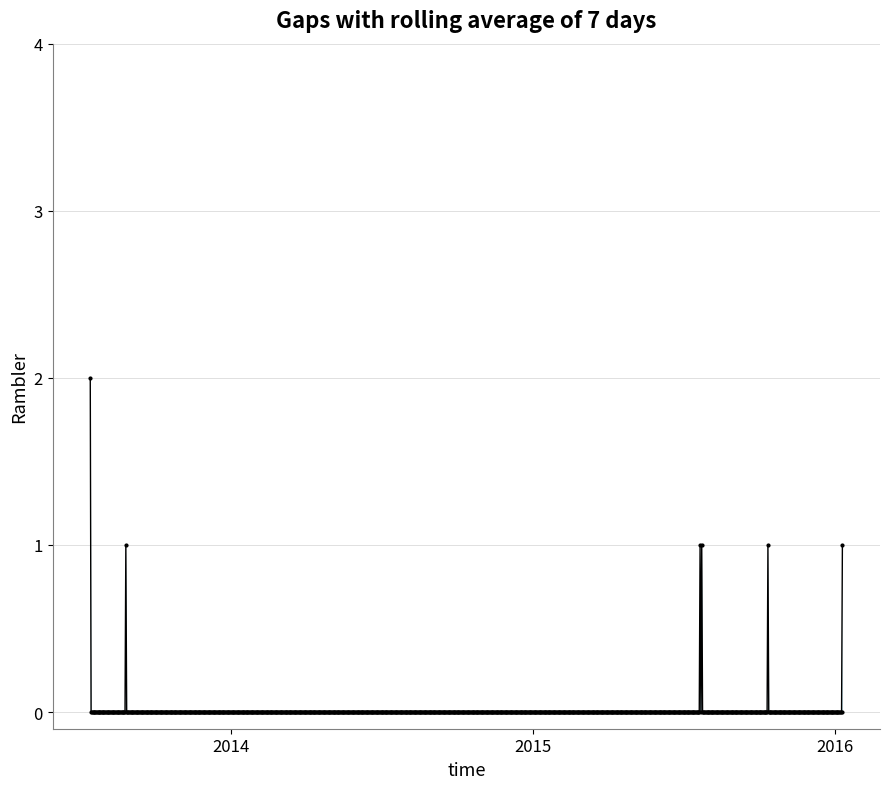

What is the sum of all values?

7